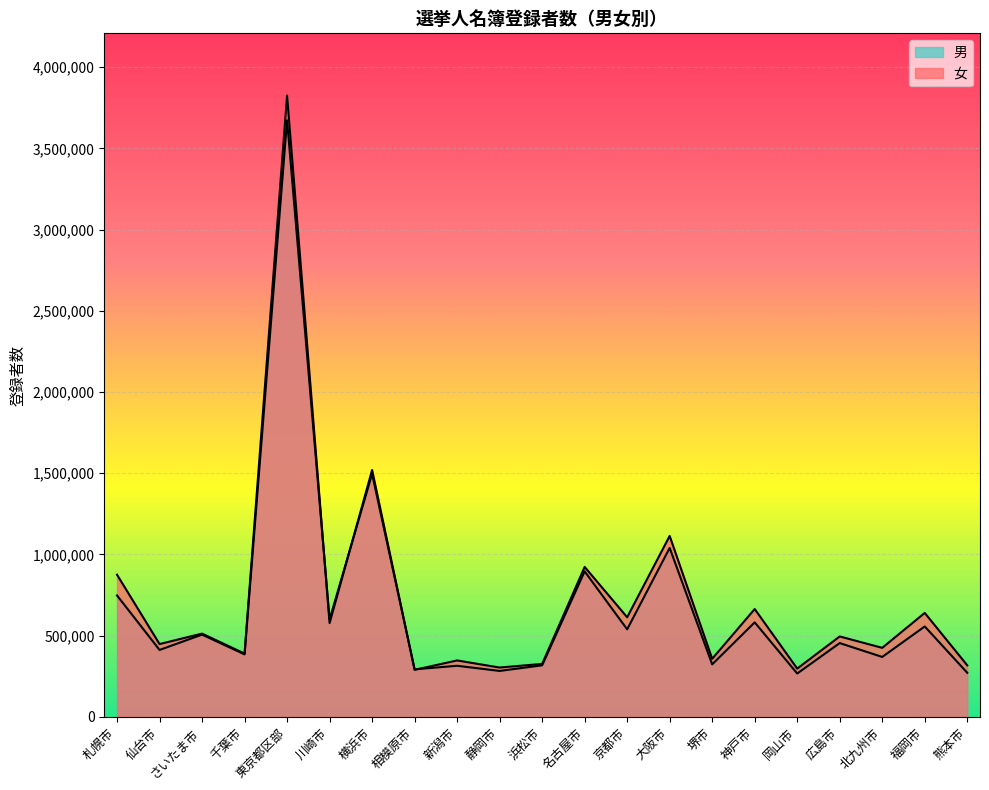

In 女, how many points are higher than both neighbors (excluding endpoints)?

9